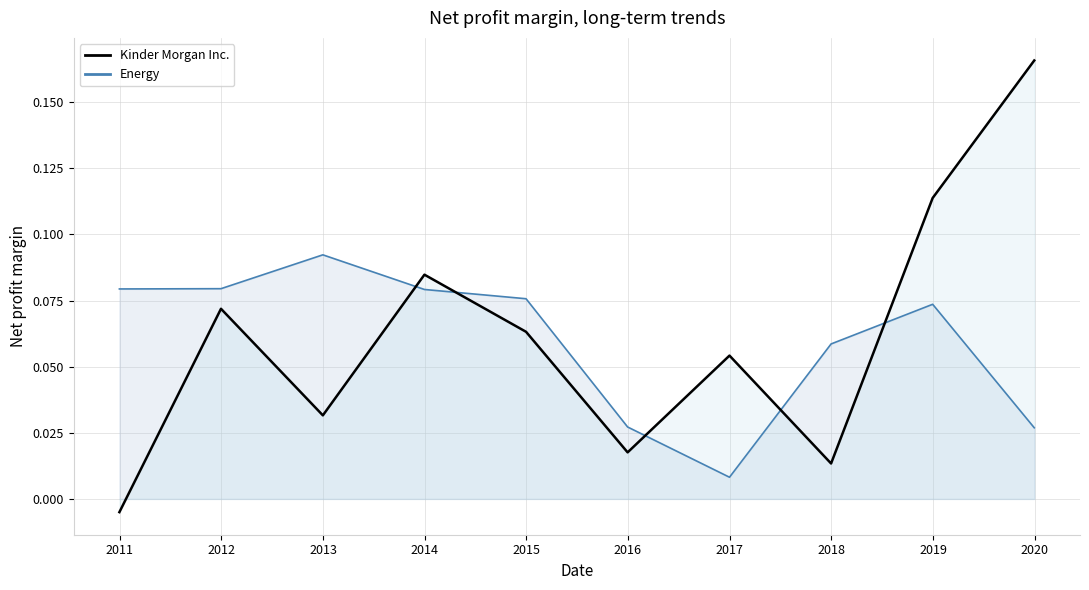

What is the average value of the Kinder Morgan Inc. series?

0.1